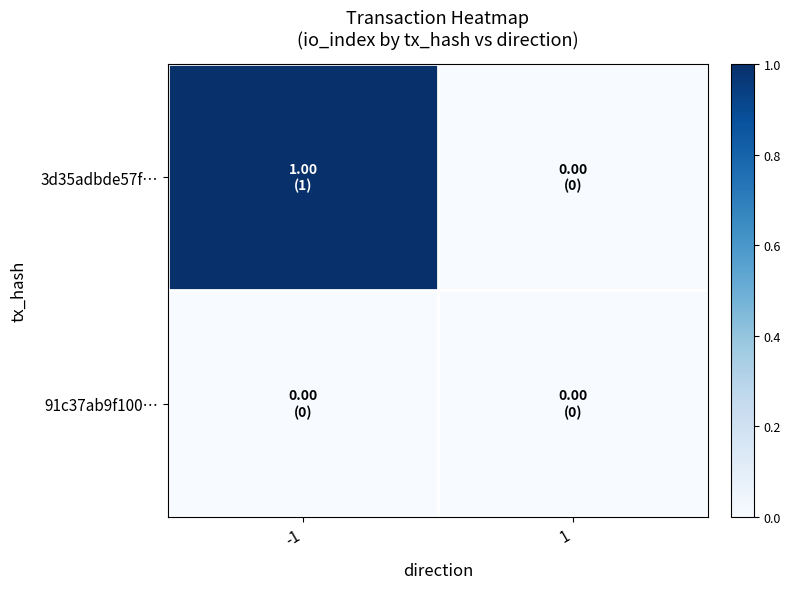

How many series are shown in this chart?

2